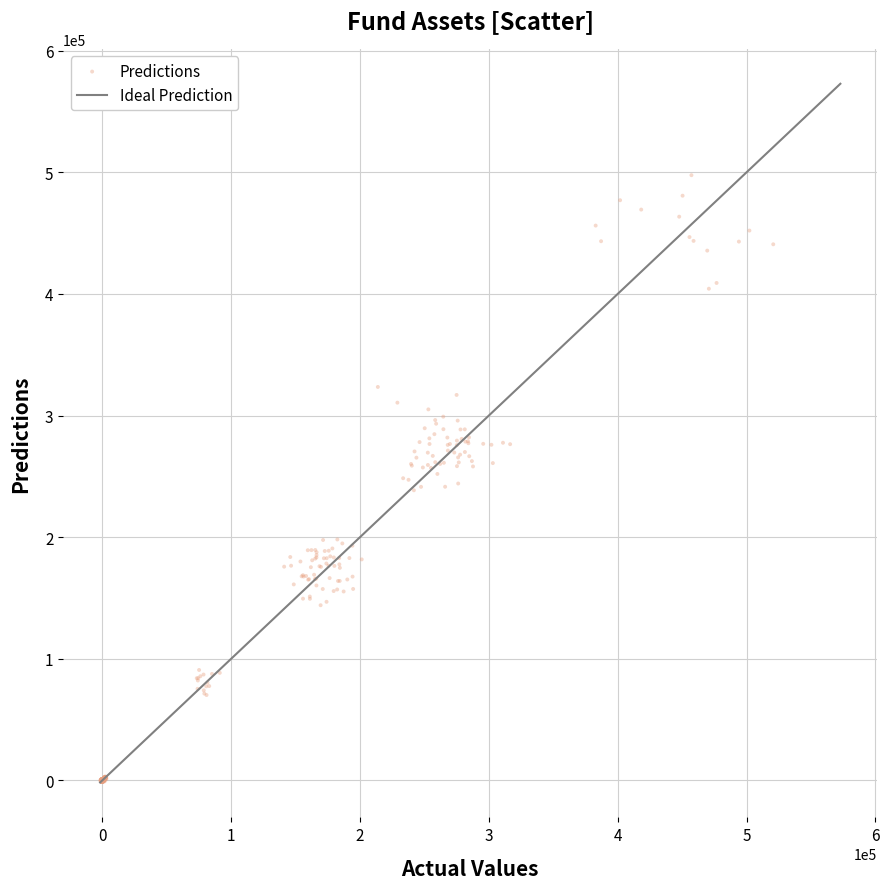

What is the range of X values (max minus min)?

522304.1